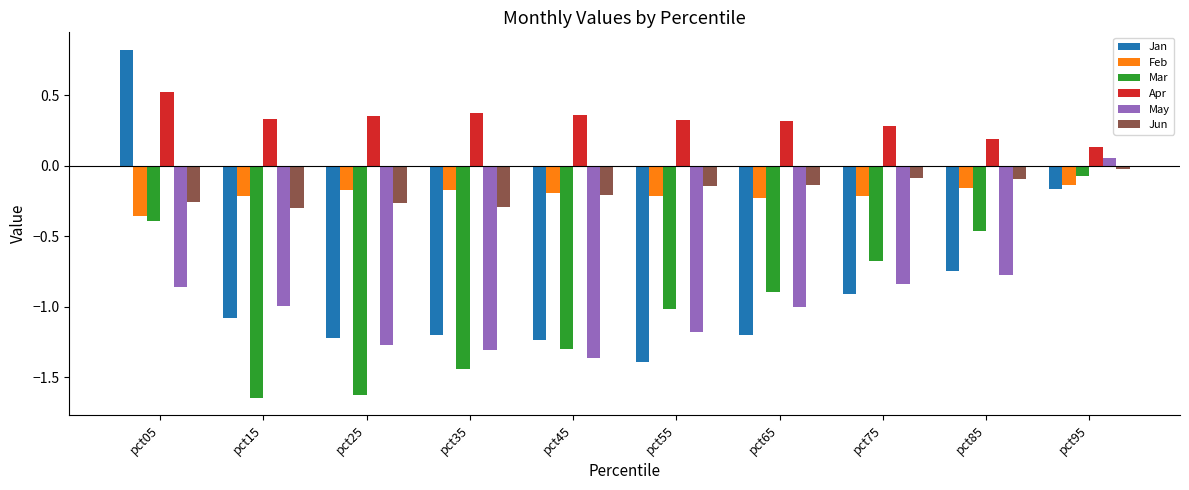

Rank the series at pct05 from lowest to highest value.

May, Mar, Feb, Jun, Apr, Jan